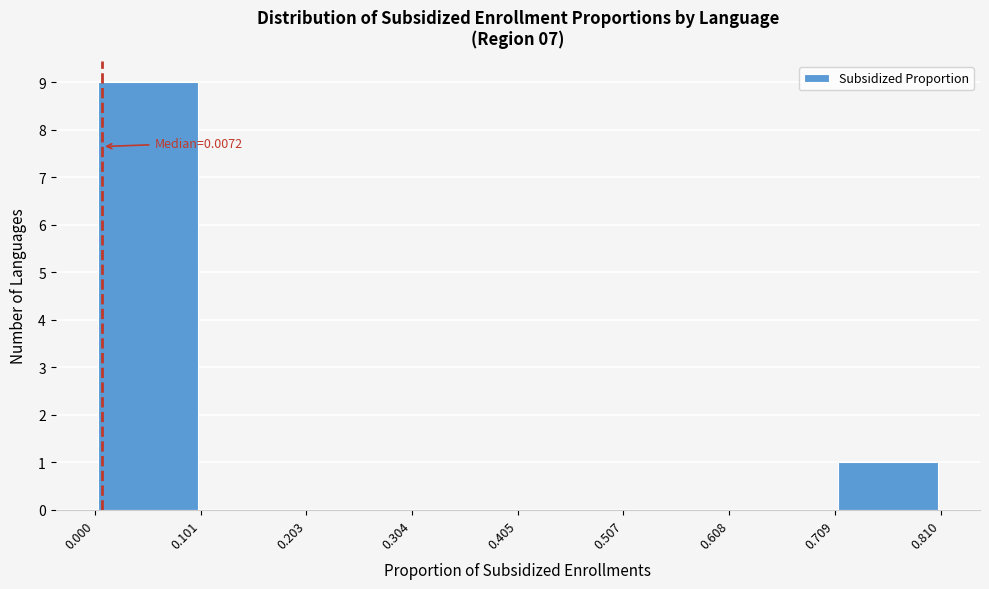

Which range on the x-axis has the tallest bar?

0.000 to 0.101